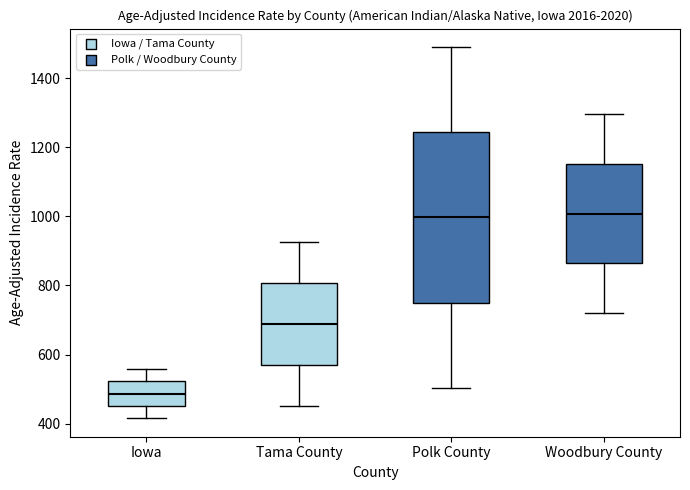

Where does the median line of the box for Woodbury County sit on the y-axis? The values are not printed on the chart, so give them approximately, as read against the axis.

1000